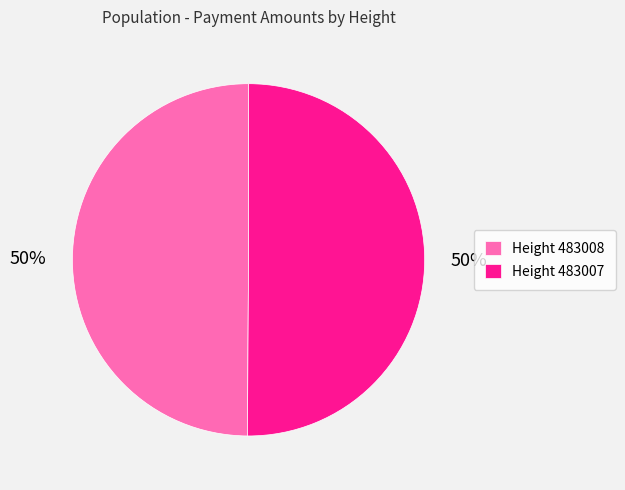

Combined, do Height 483008 and Height 483007 account for over 50%?

Yes